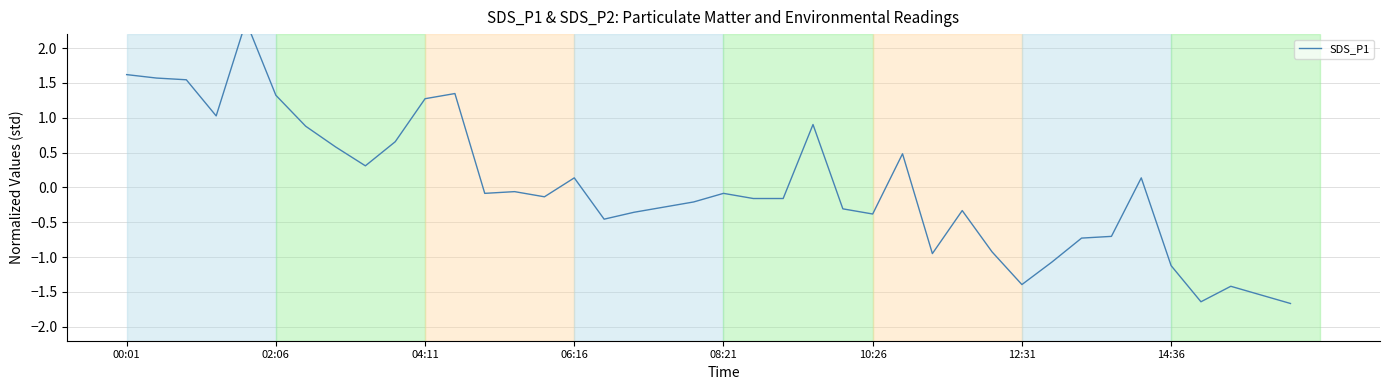

What position from the left is 34?

35